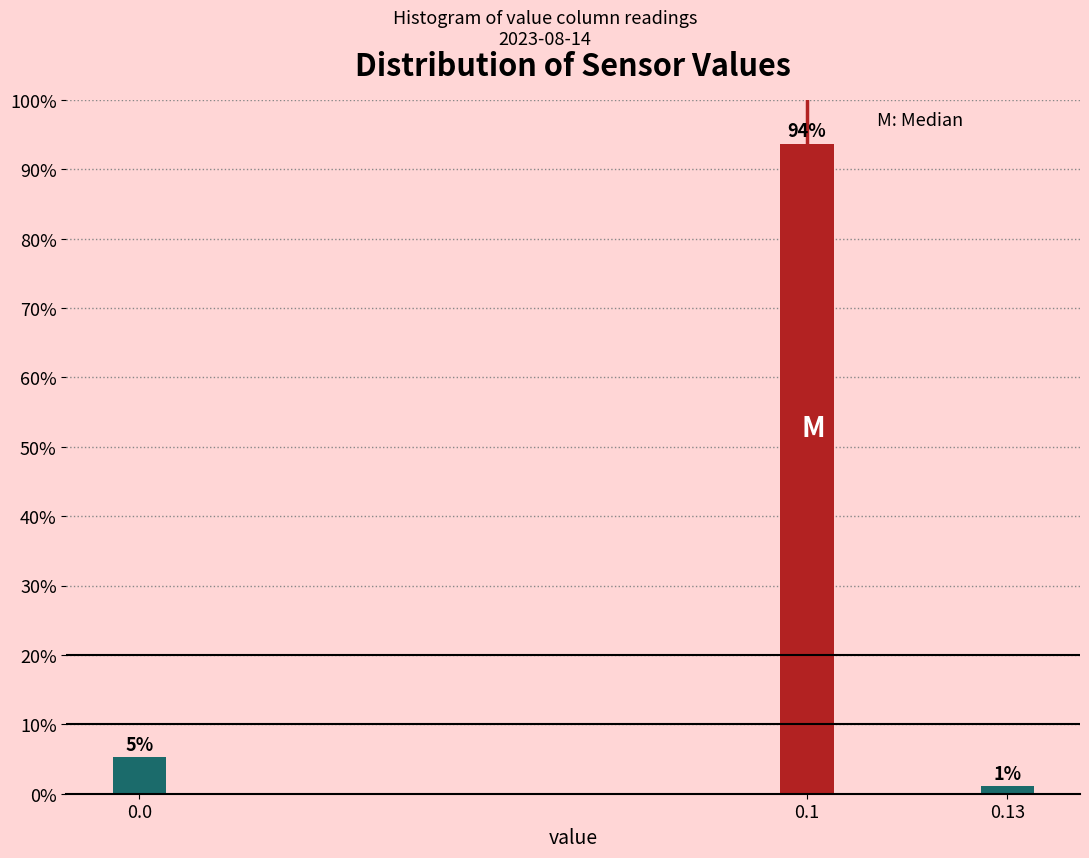

Are the bars horizontal?

No